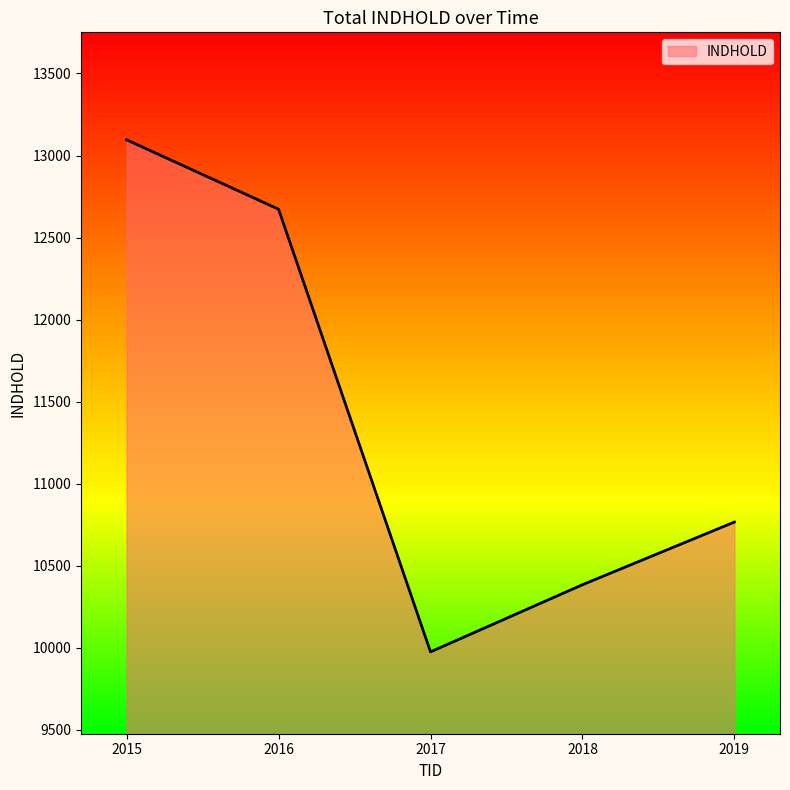

Read the value at 2018.

10385